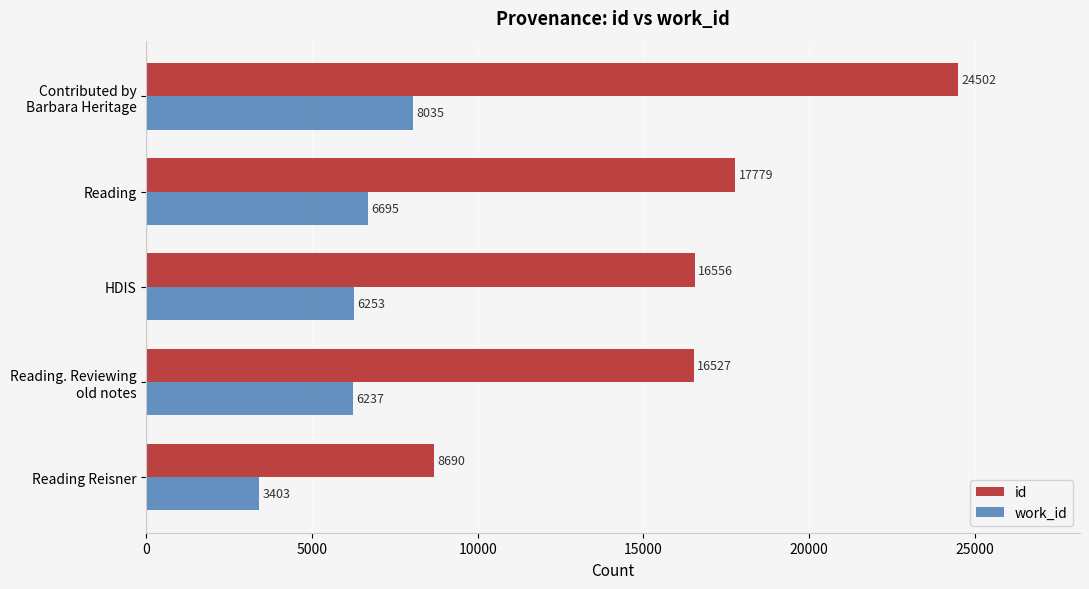

Which series has the largest total across all categories?

id